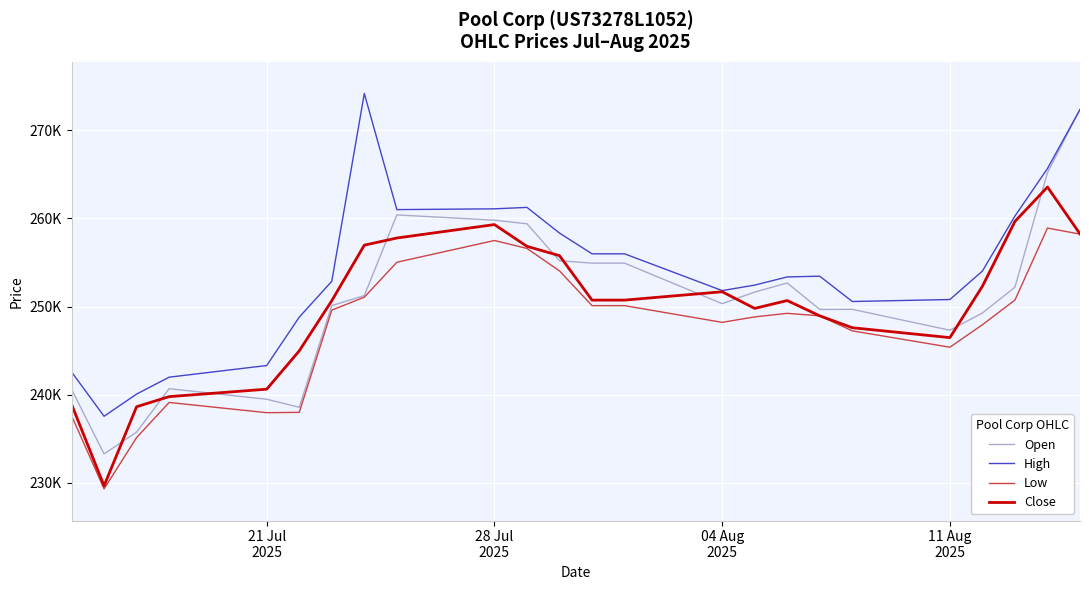

What are all the series names shown in the legend?

Open, High, Low, Close